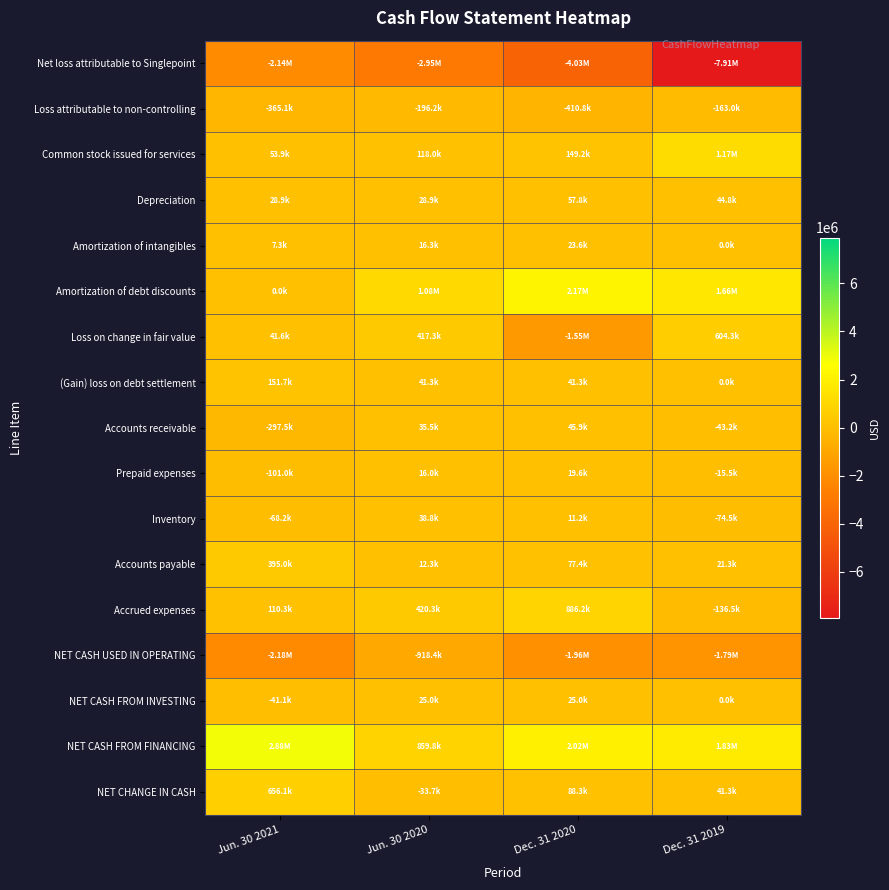

Which series has the largest total across all categories?

NET CASH FROM FINANCING